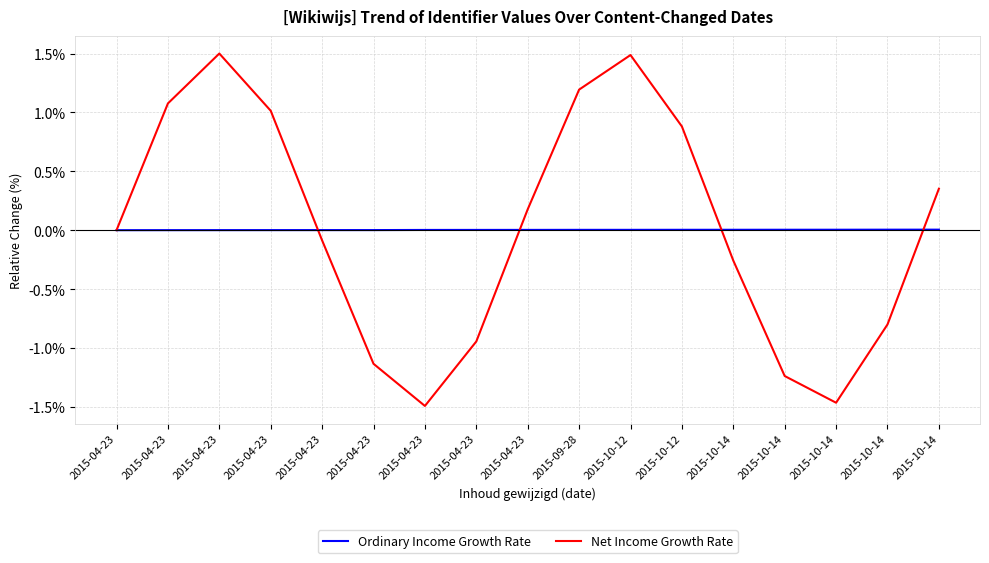

True or false: Ordinary Income Growth Rate and Net Income Growth Rate intersect in this chart.

True